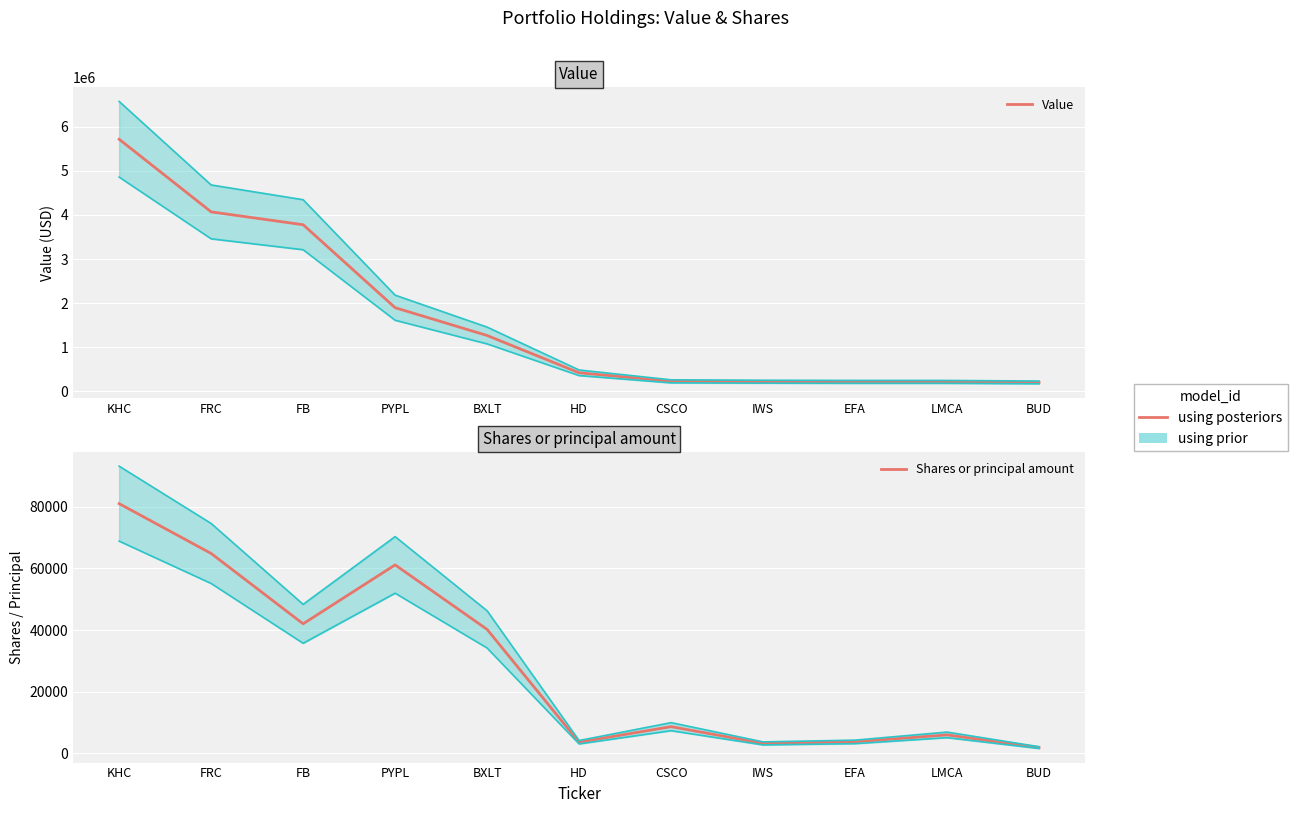

Reading left to right, list all the values displayed in this chart.

Value: KHC=5715000	FRC=4069000	FB=3778000	PYPL=1897000	BXLT=1267000	HD=422000	CSCO=228000	IWS=220000	EFA=216000	LMCA=216000	BUD=204000
Shares or principal amount: KHC=80968	FRC=64823	FB=42029	PYPL=61117	BXLT=40213	HD=3657	CSCO=8698	IWS=3275	EFA=3766	LMCA=6034	BUD=1918